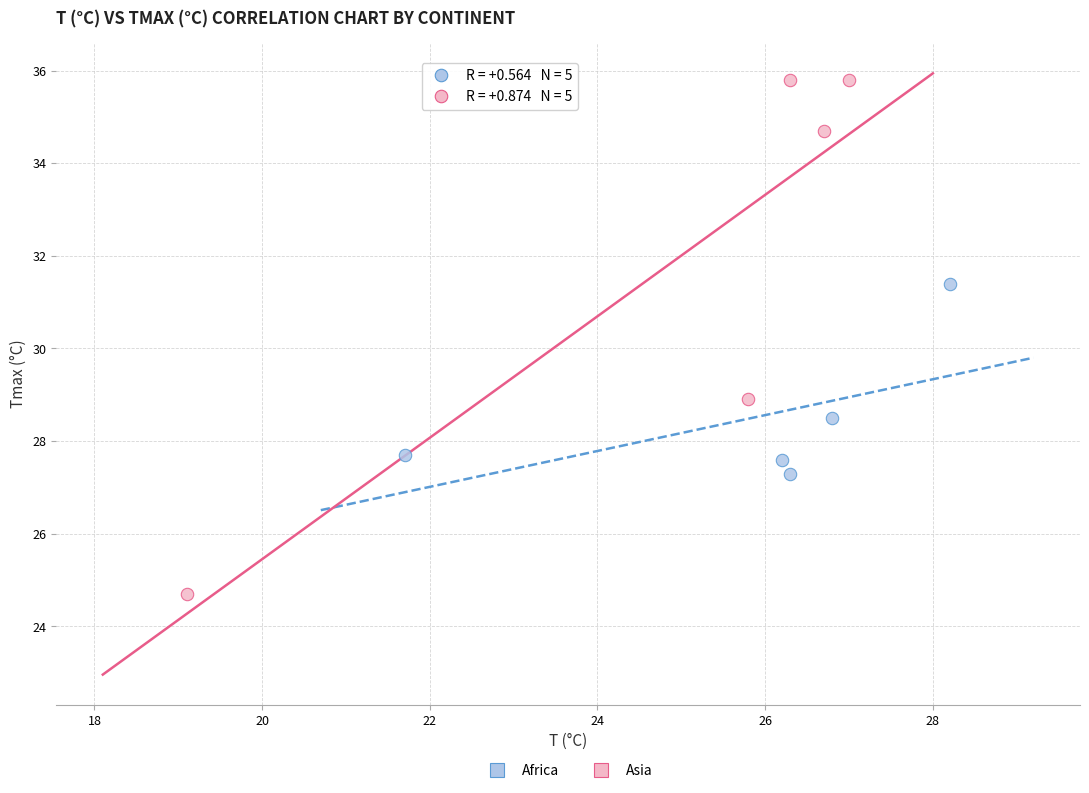

What are all the series names shown in the legend?

Africa, Asia